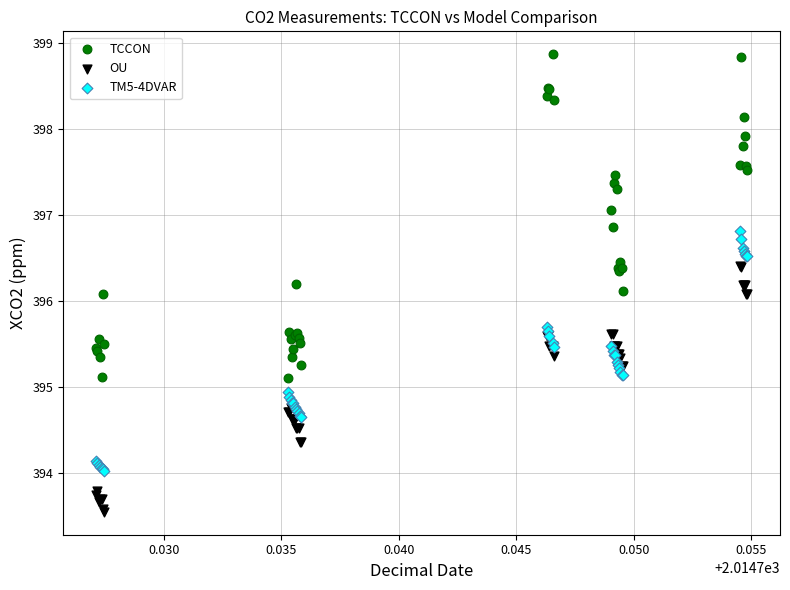

Which series contains the highest Y value?

TCCON